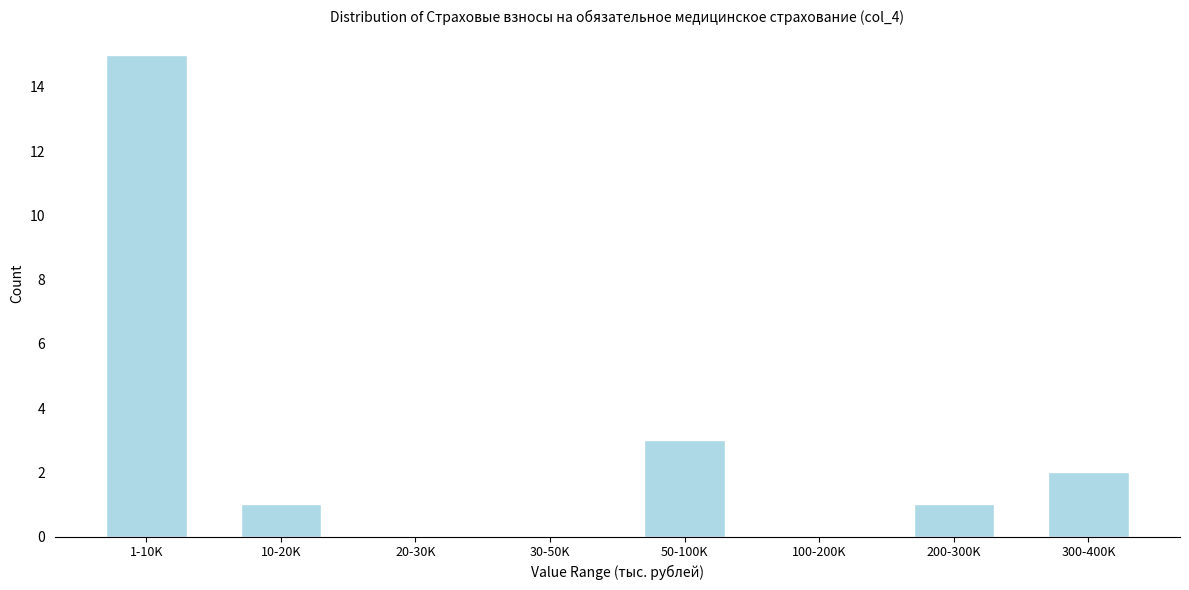

Reading left to right, what are all the values shown in this chart?

1-10K=15	10-20K=1	20-30K=0	30-50K=0	50-100K=3	100-200K=0	200-300K=1	300-400K=2